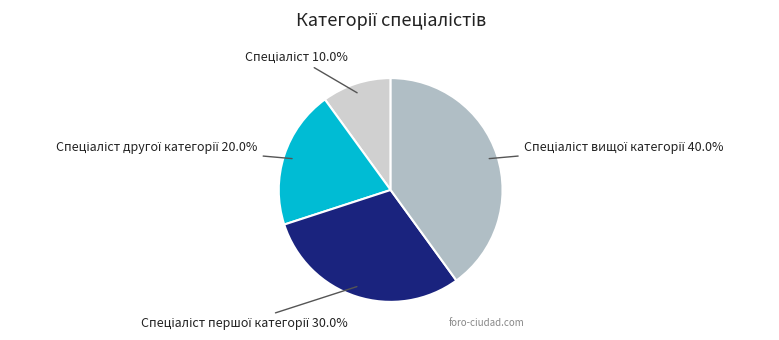

Does any single category account for the majority?

No